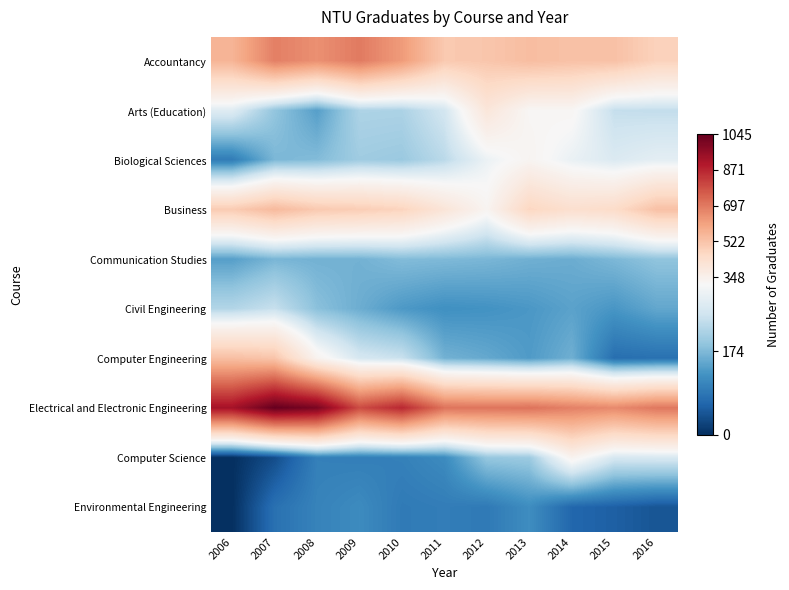

Count the number of data series in this chart.

10